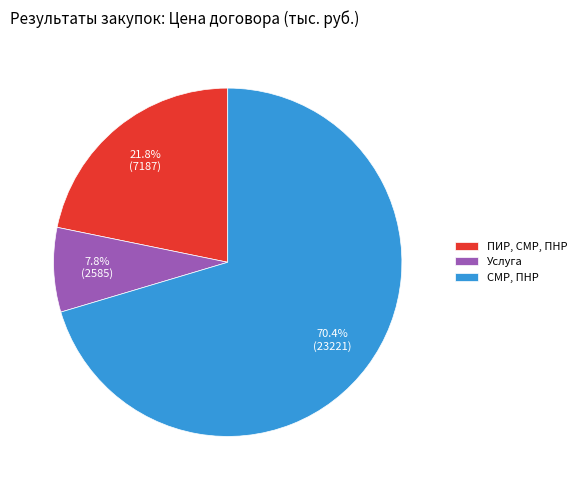

Count the number of slices in the pie.

3